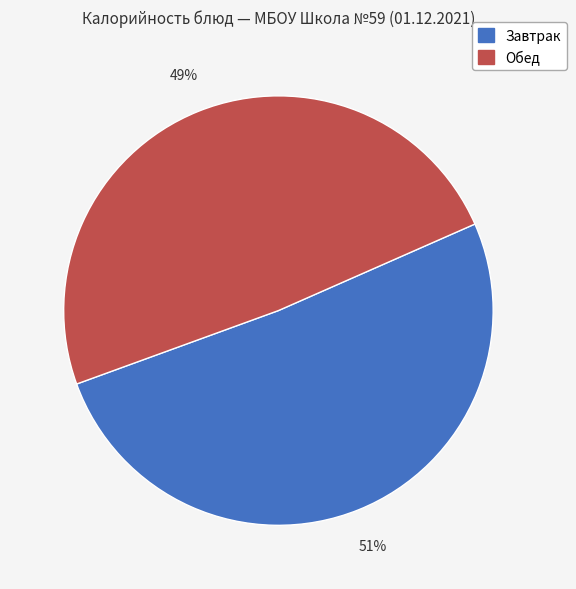

Is there a majority slice in this chart?

Yes